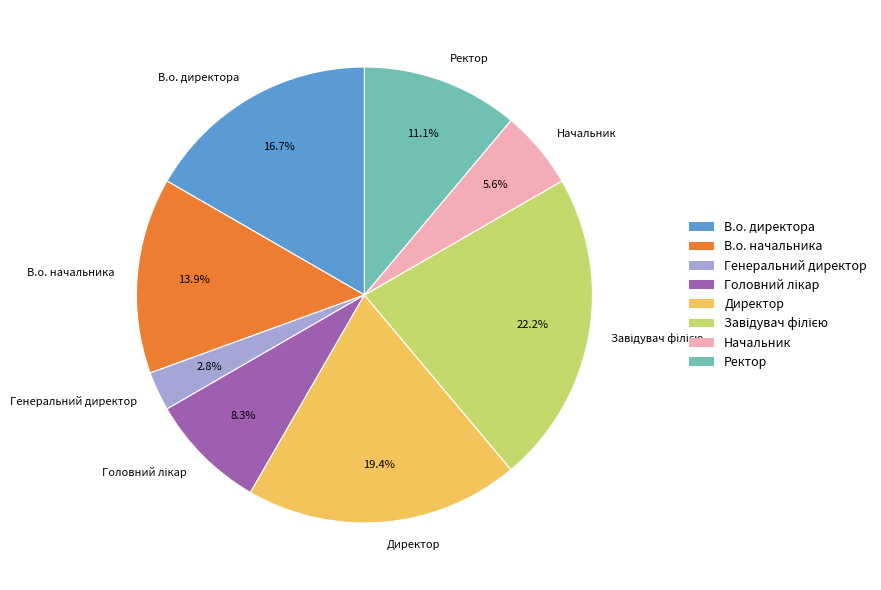

What portion of the pie excludes Начальник?

94.4%